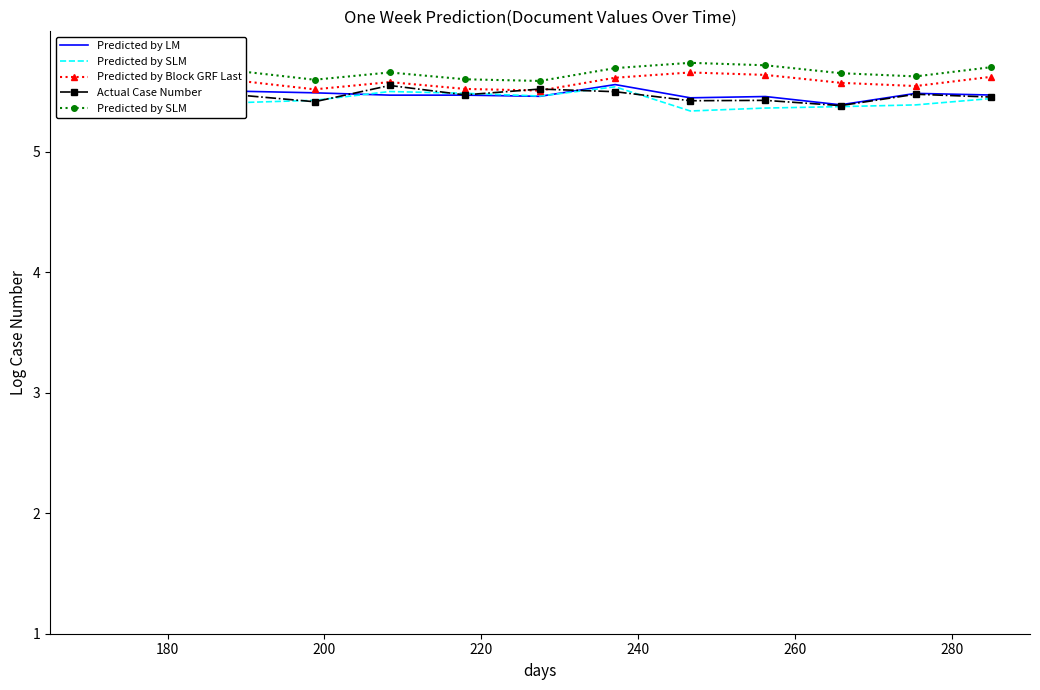

How many interior local valleys does the Actual Case Number series have?

5